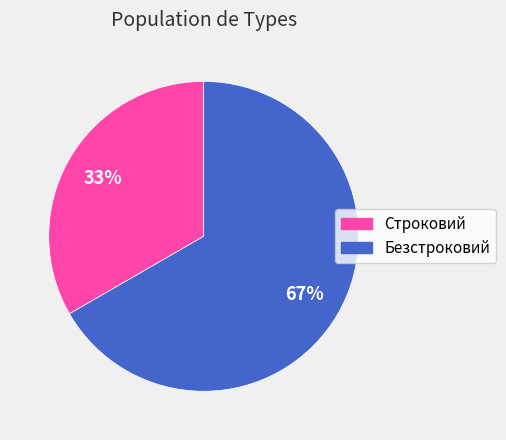

Which slice represents more than half of the pie?

Безстроковий